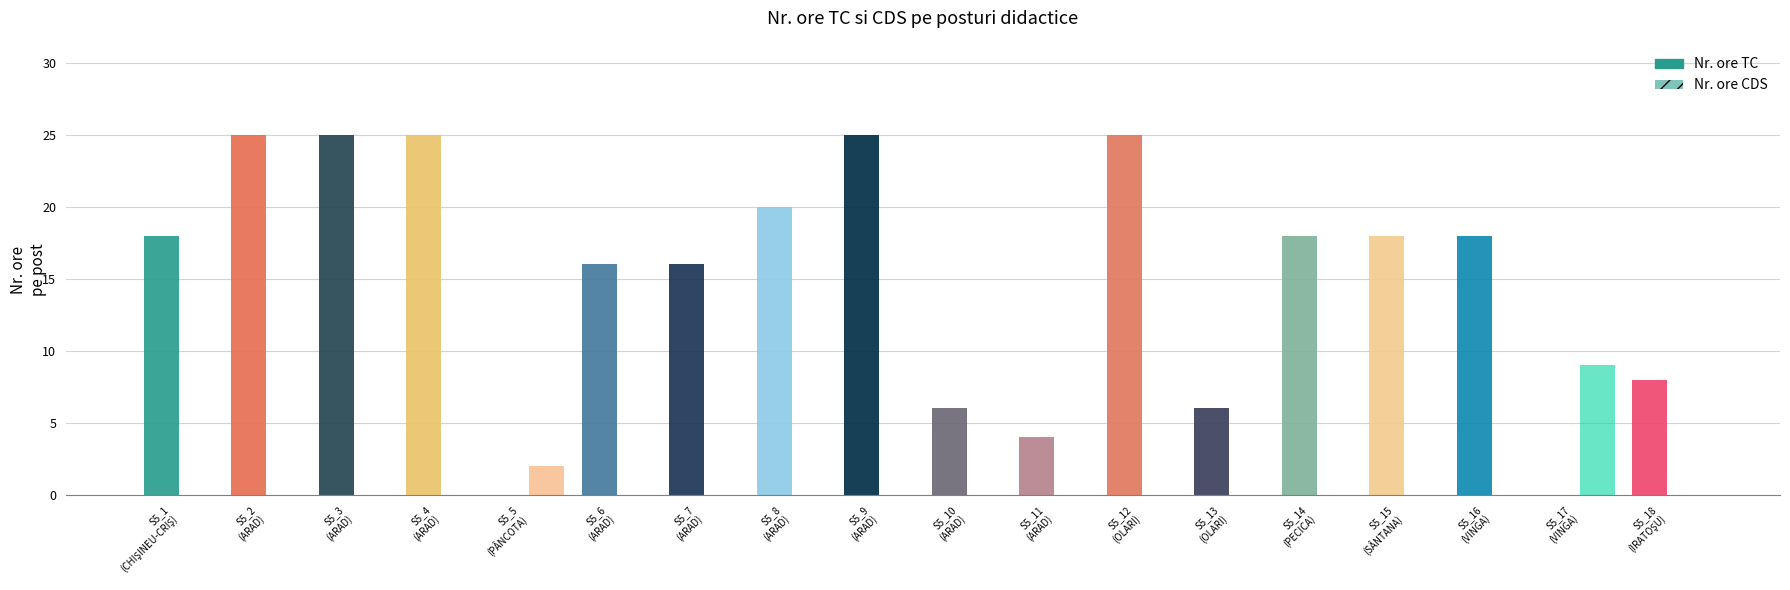

How many distinct data groups are displayed?

2